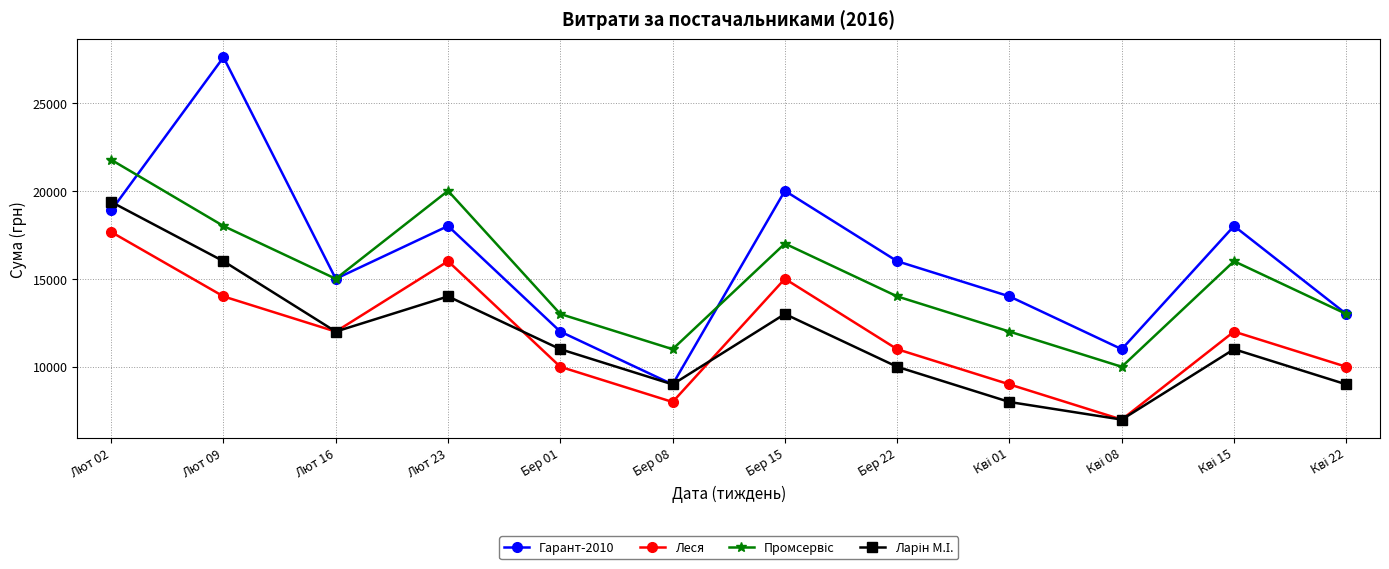

True or false: Гарант-2010 has more than 1 points higher than both neighbors.

True